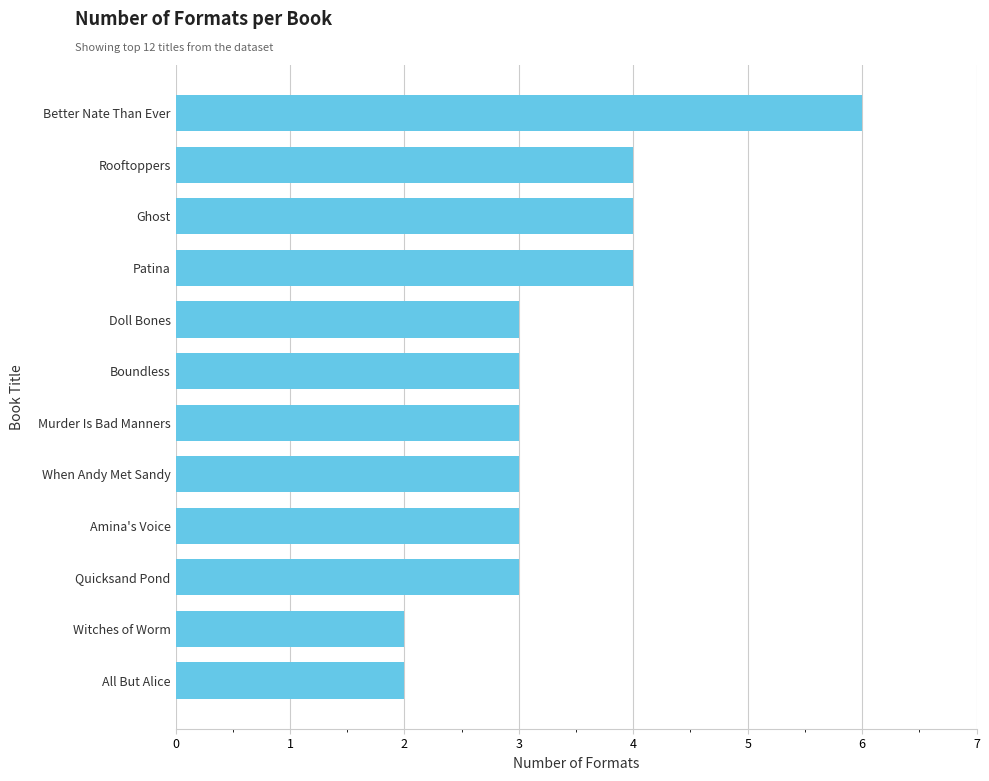

What is the difference between the second highest and minimum values?

2